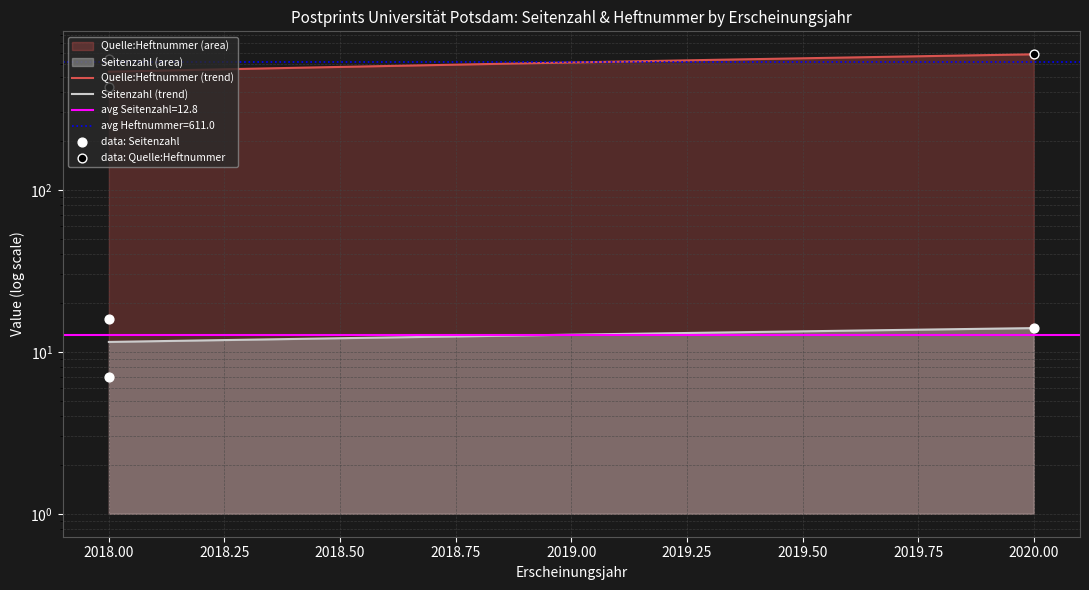

What is the total value across all series at 2018?

646